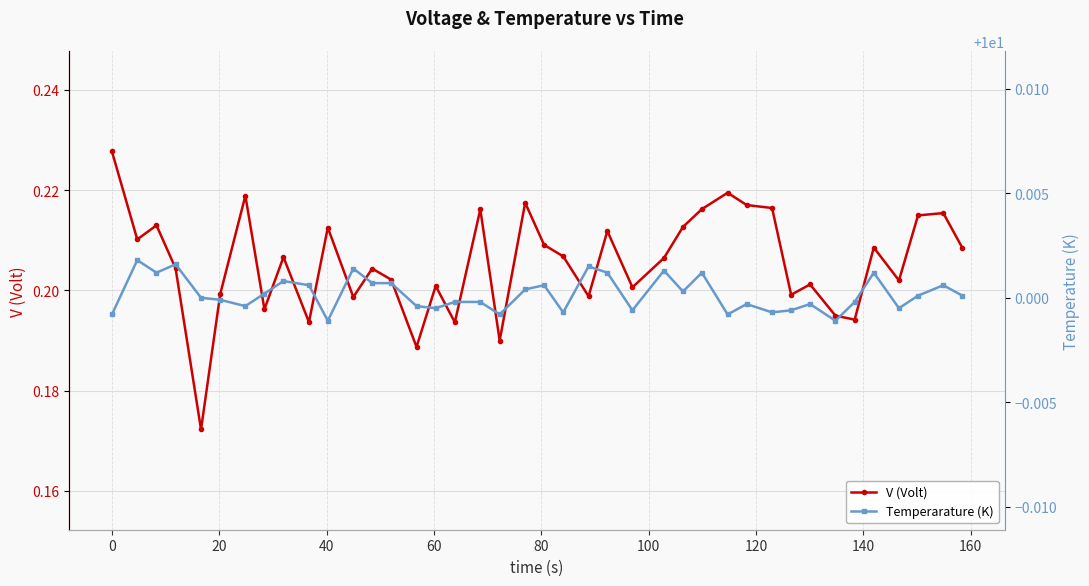

What is the highest value of the Temperarature (K) series?

10.0